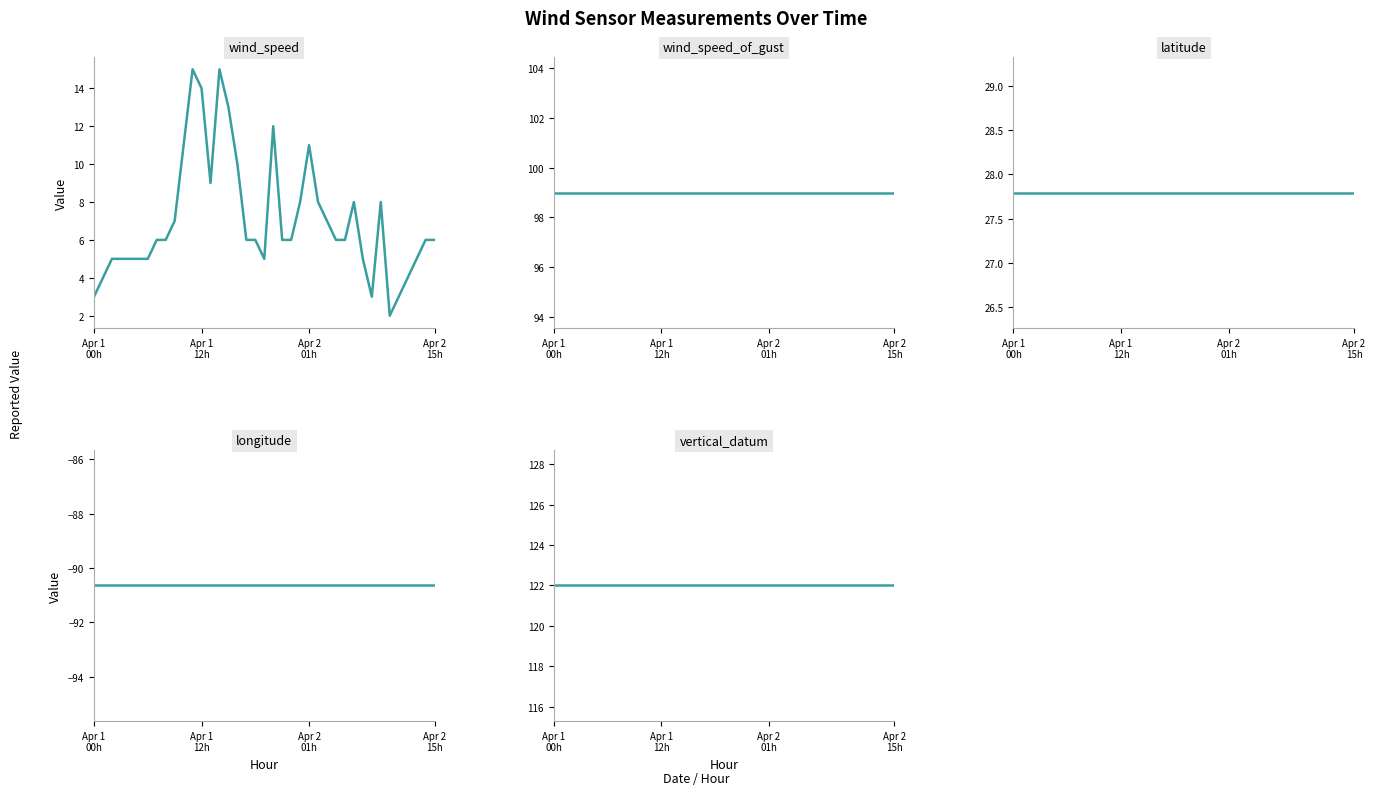

True or false: latitude and wind_speed_of_gust intersect in this chart.

False